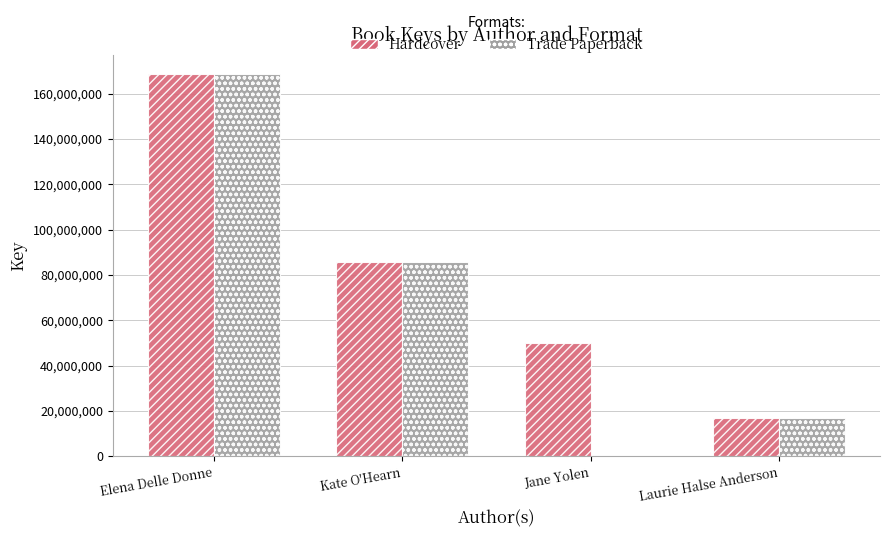

What is the sum of all Hardcover values?

321171916